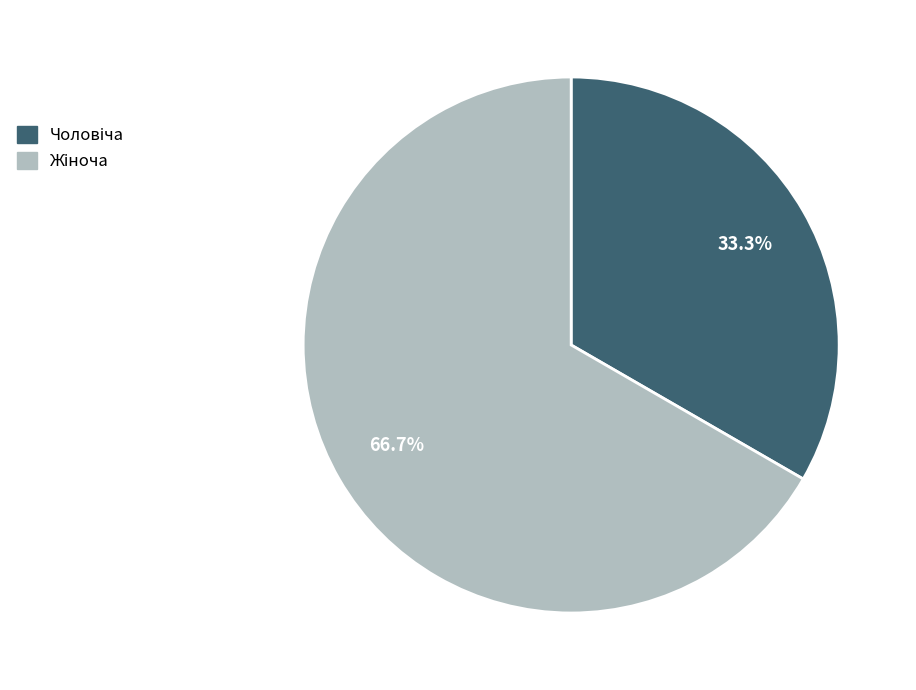

Is there a majority slice in this chart?

Yes